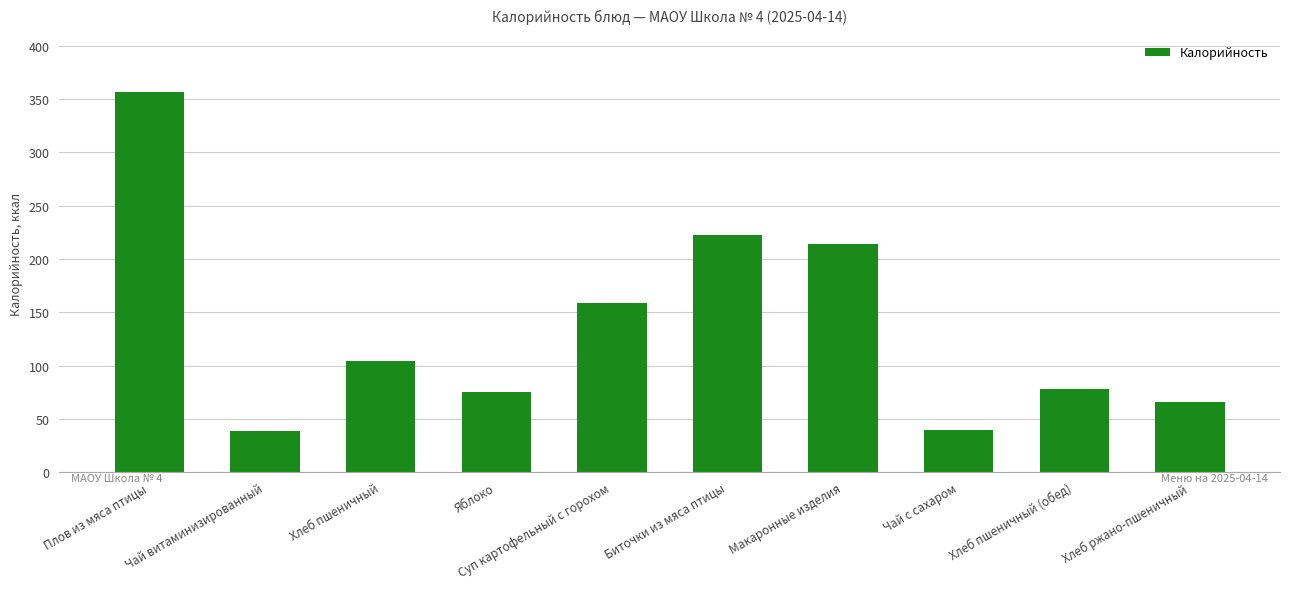

The chart shows a value of 38.5 at Чай витаминизированный. True or false?

True